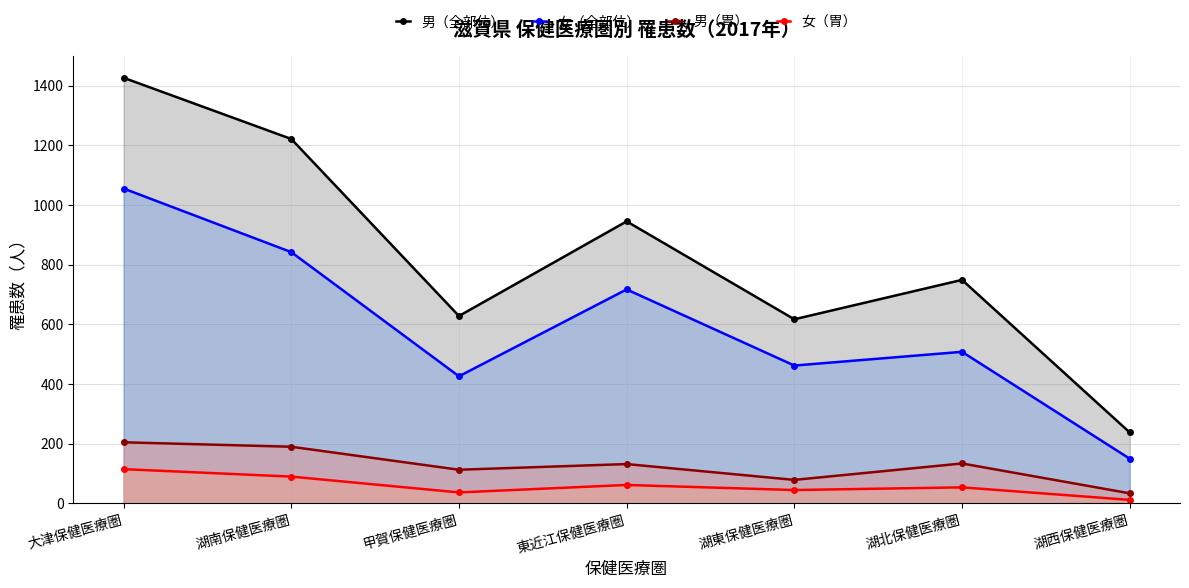

Which has a higher value, 大津保健医療圏 or 湖北保健医療圏?

大津保健医療圏